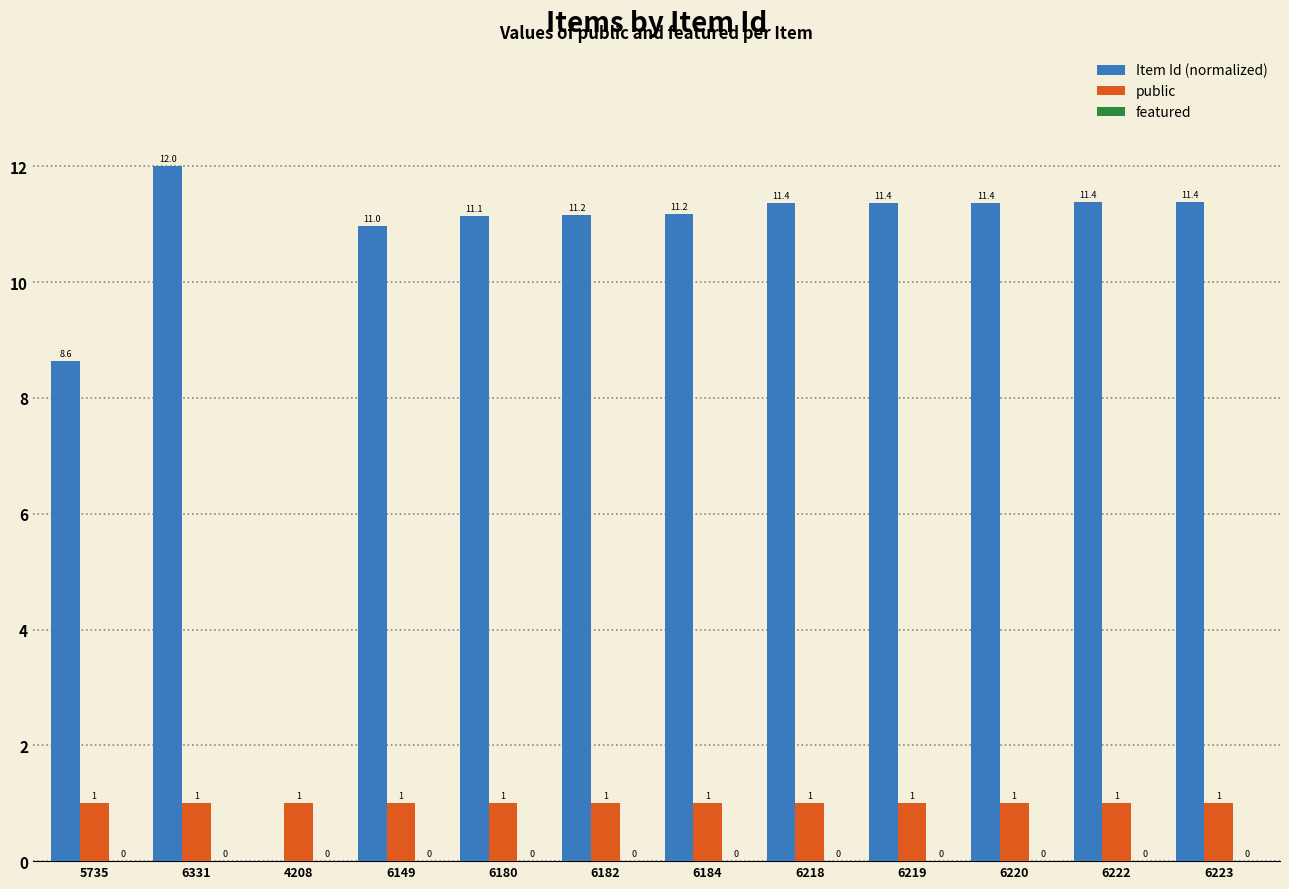

At which category does the chart reach its peak across all series?

6331